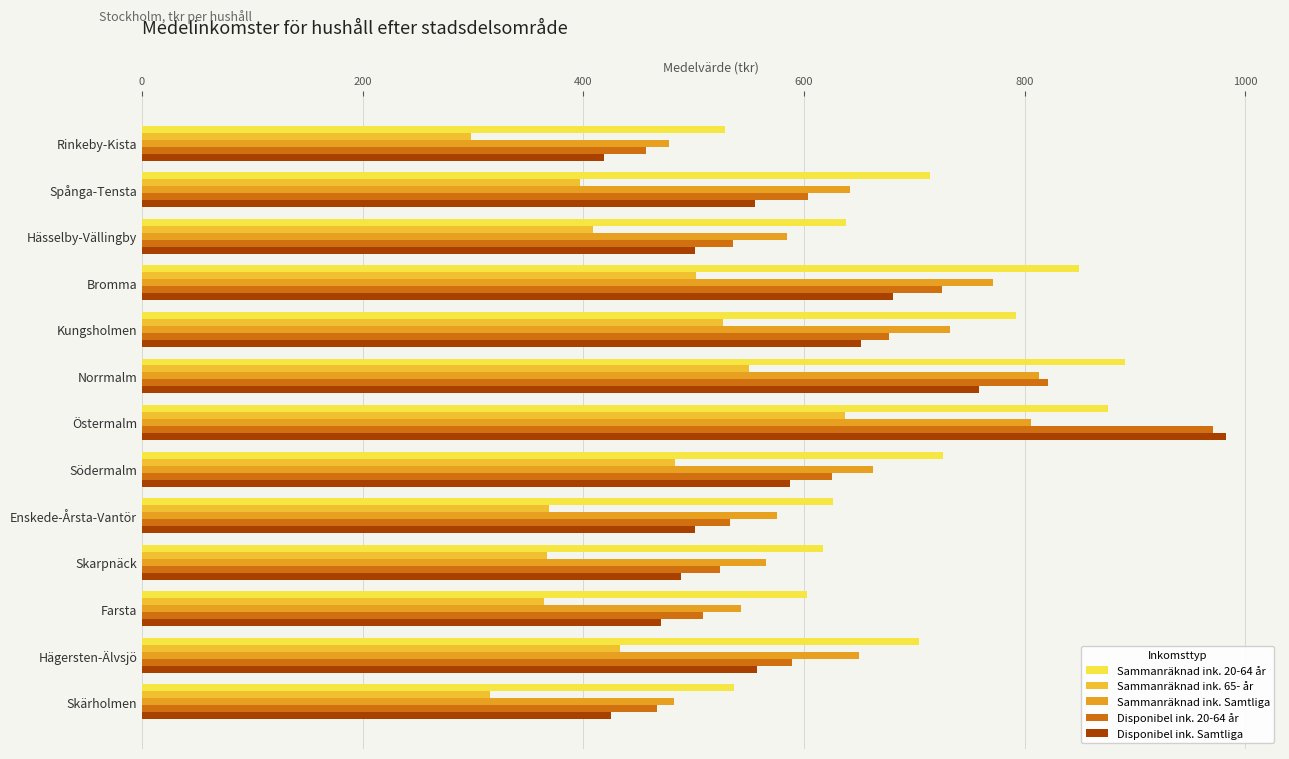

How many series are shown in this chart?

5